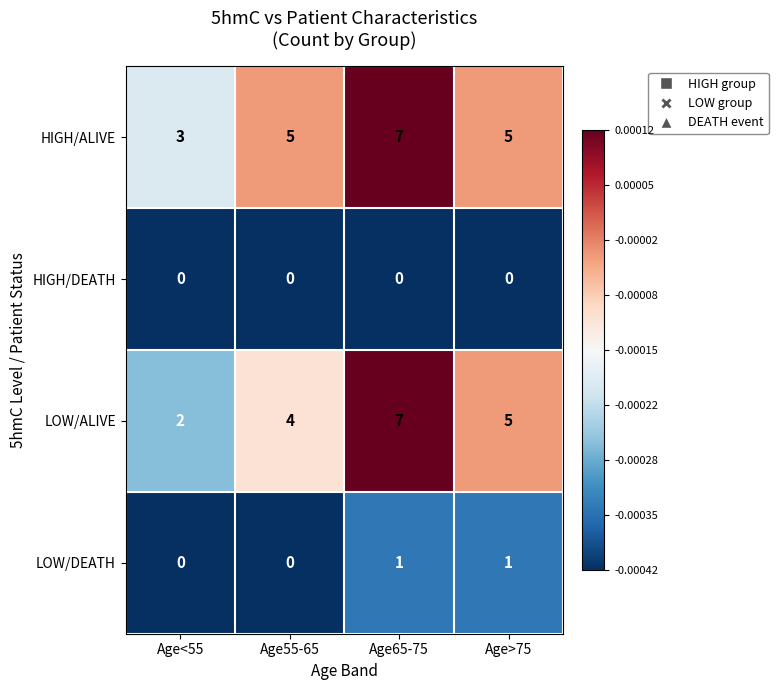

Which series has the widest spread of values?

LOW/ALIVE